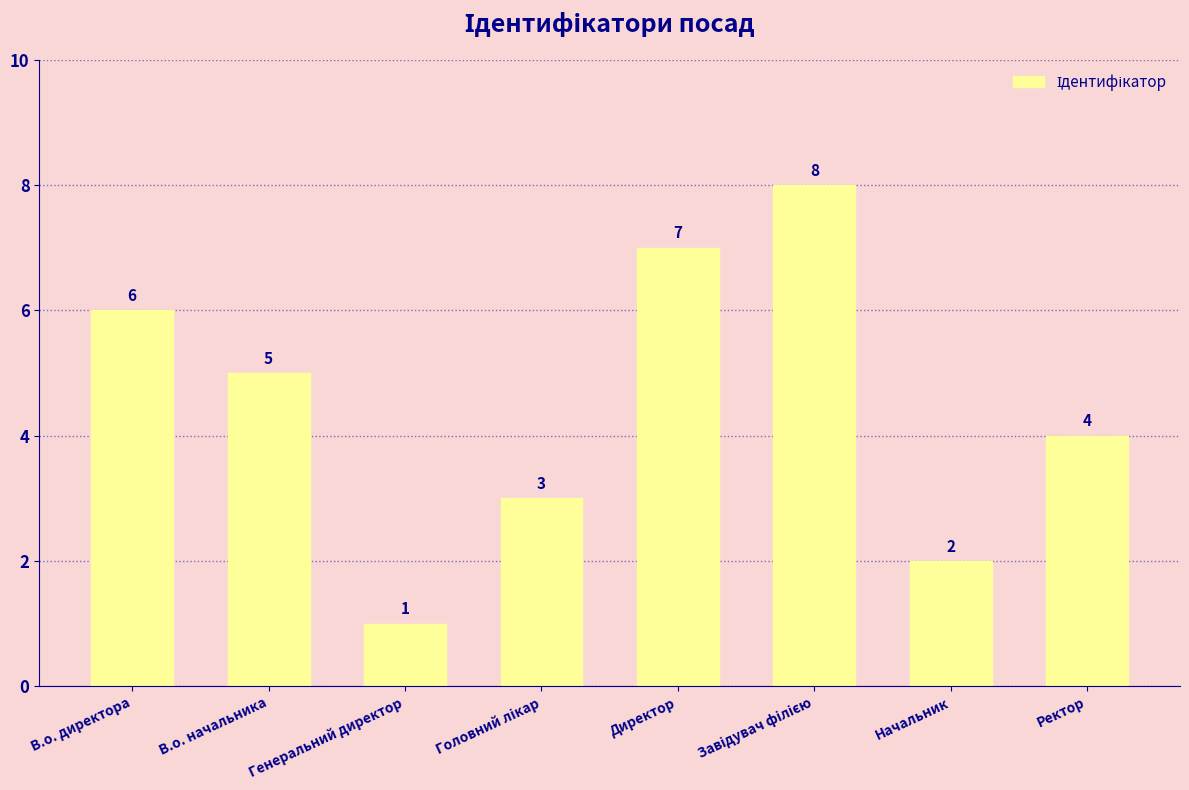

Is it true that the value at Директор is 7?

True